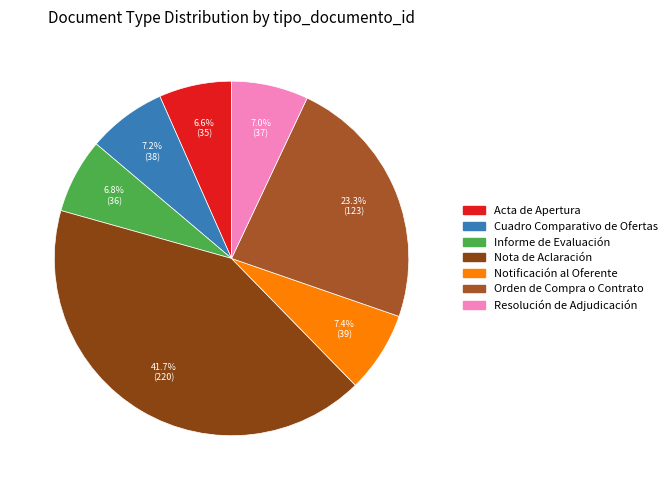

Which slice is the largest?

Nota de Aclaración